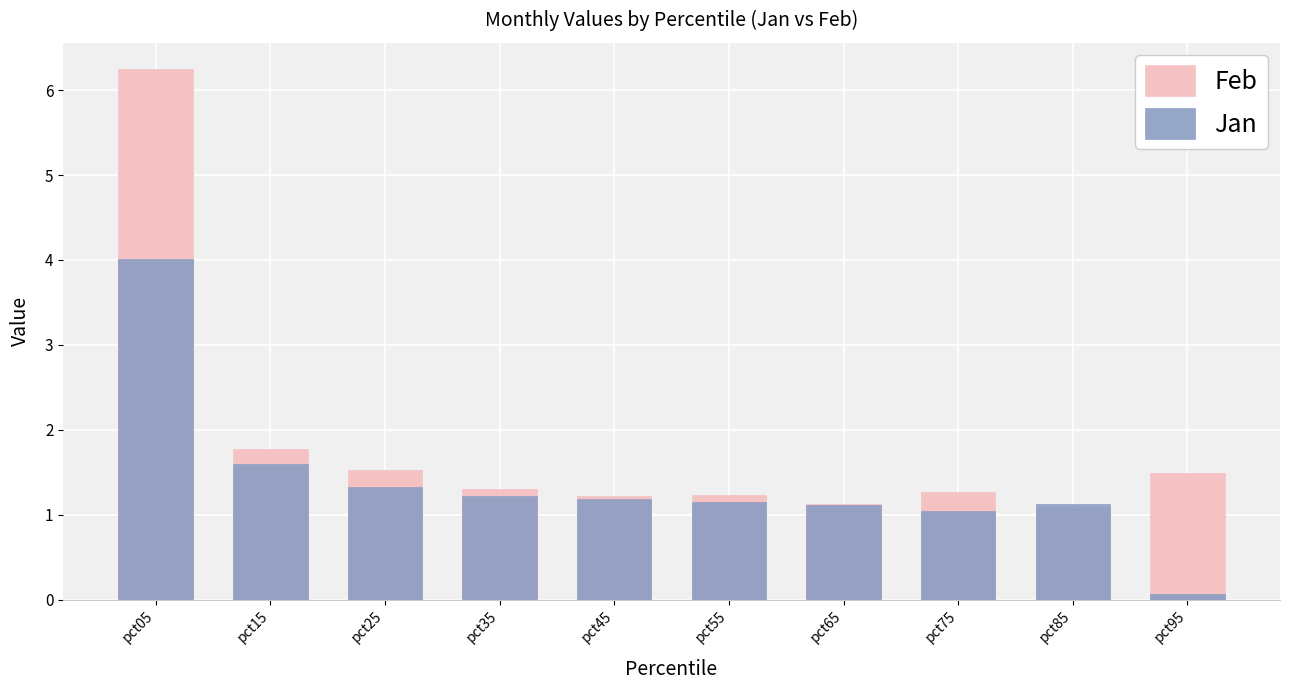

How many series are shown in this chart?

2